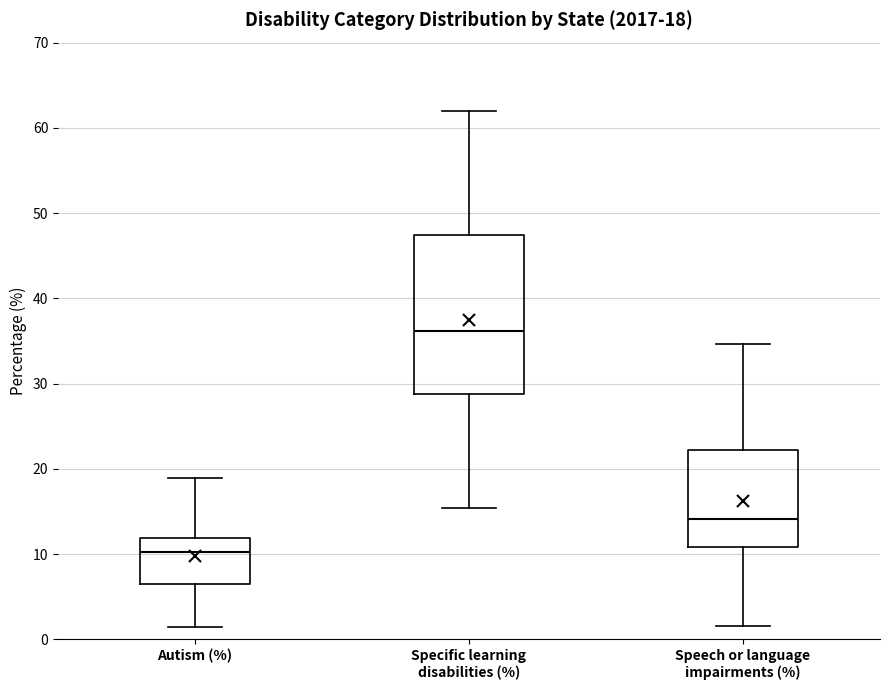

Comparing the boxes themselves (not the whiskers), which one is the tallest?

Specific learning disabilities (%)